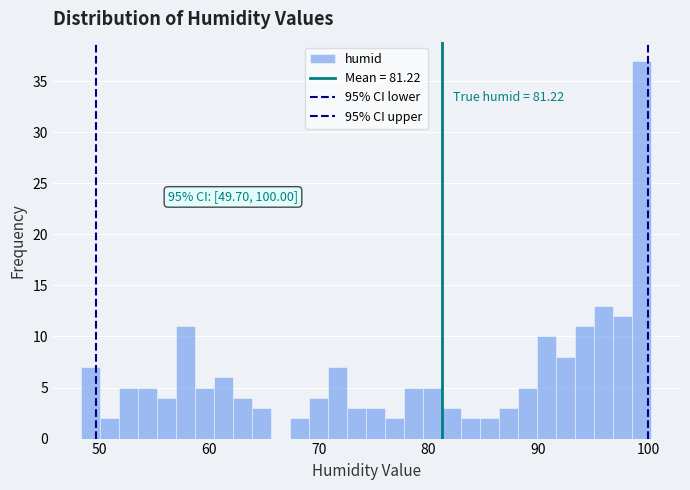

Read against the x-axis, roughly where is the centre of the tallest bar?

99